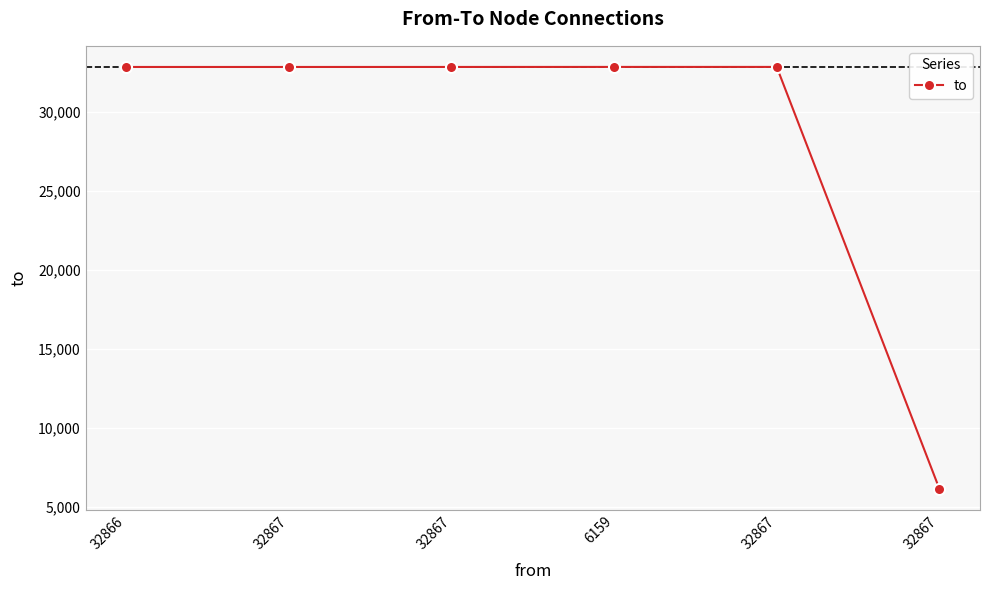

Which category has the highest value across all series?

6159